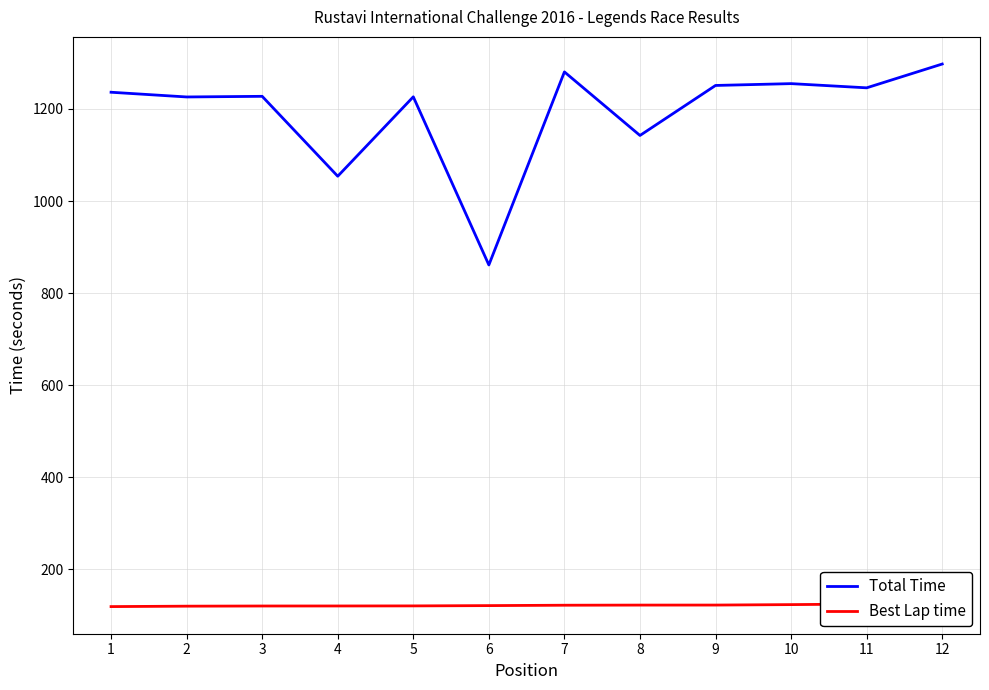

What is the smallest value displayed?

118.8